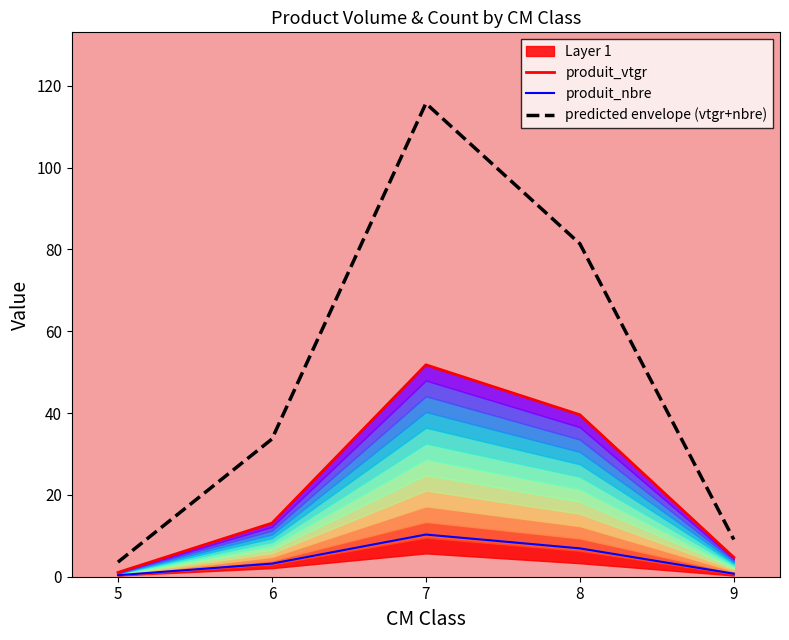

List the labels in order of predicted envelope (vtgr+nbre) value, largest first.

7, 8, 6, 9, 5